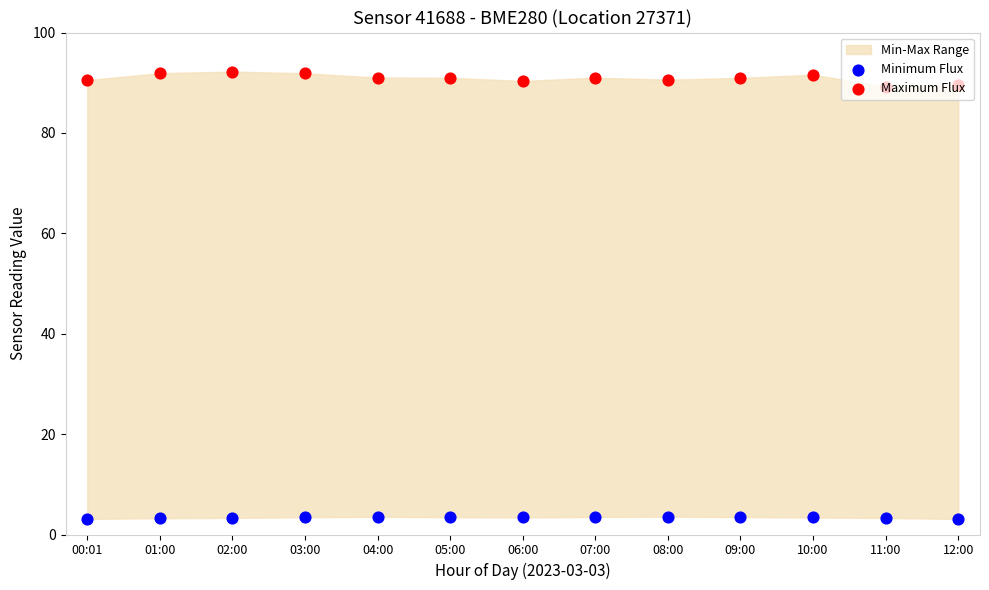

At which category is the sum across all series the highest?

02:00